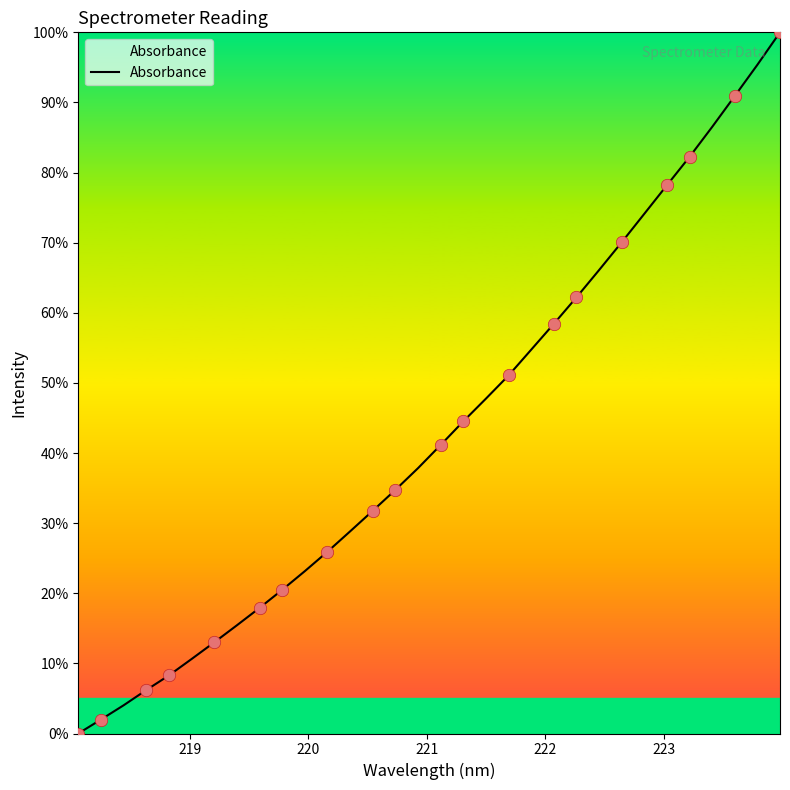

What is the maximum value shown in the chart?

100.0